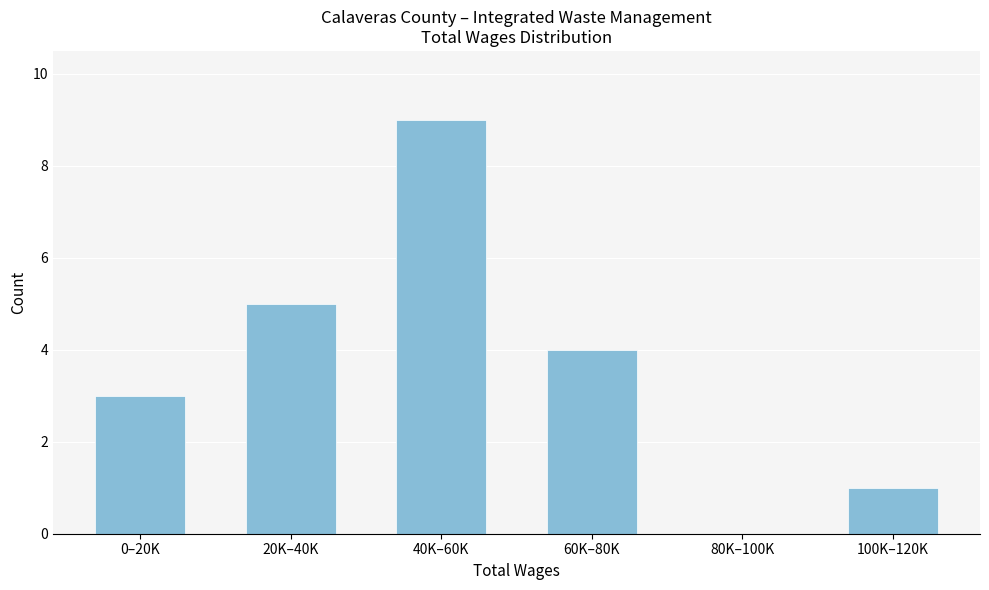

Reading left to right, transcribe all the data shown in this chart.

0–20K=3	20K–40K=5	40K–60K=9	60K–80K=4	80K–100K=0	100K–120K=1